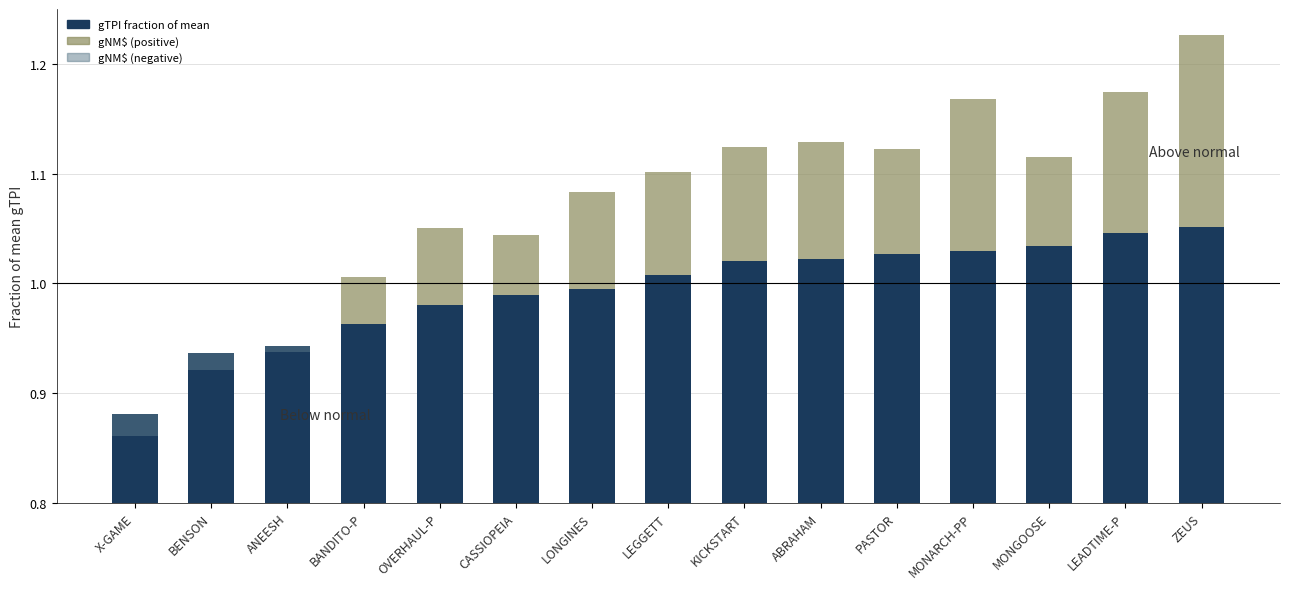

How many data points in gTPI fraction of mean are above 1?

8